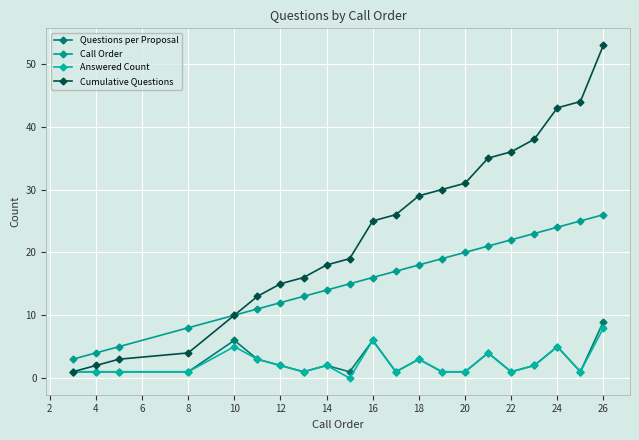

Is this an area chart (filled region under the line)?

No